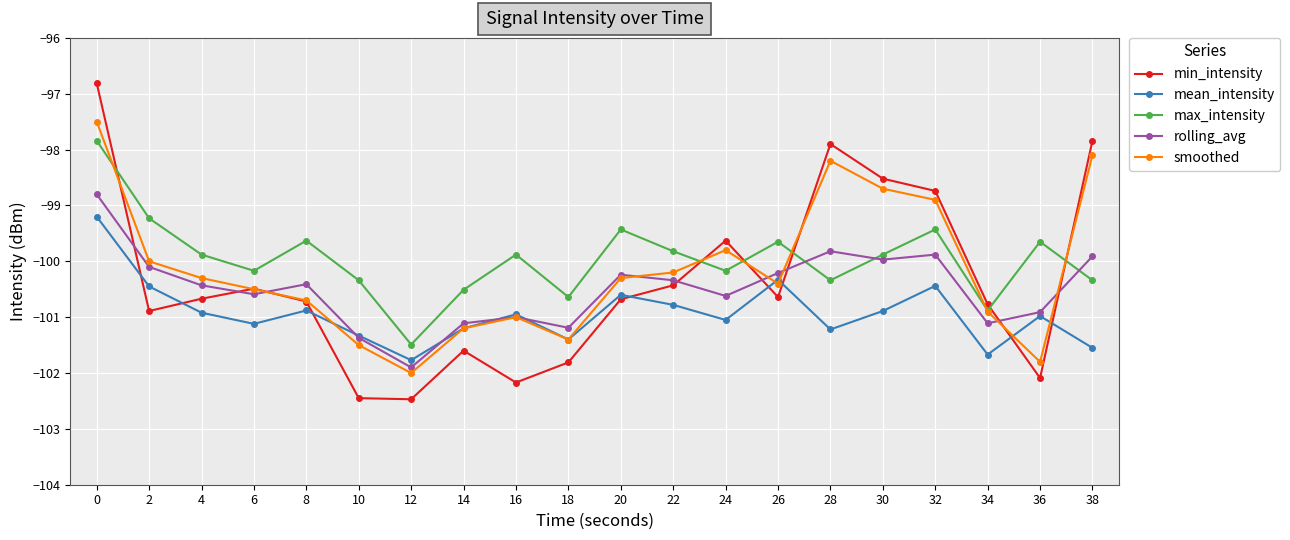

What is the difference between the smoothed values at 0 and 26?

2.9